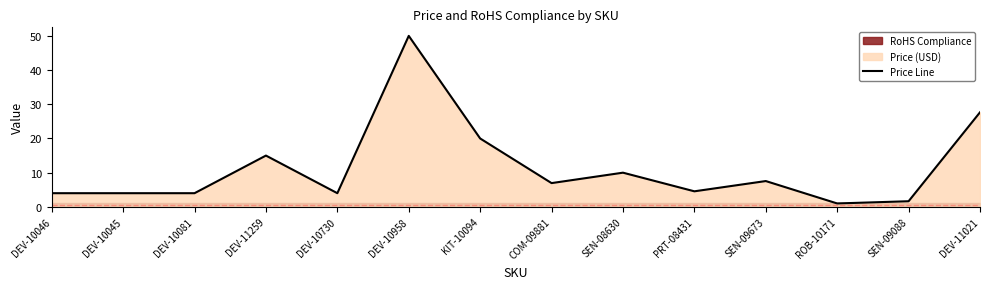

What is the sum of all values?

159.7